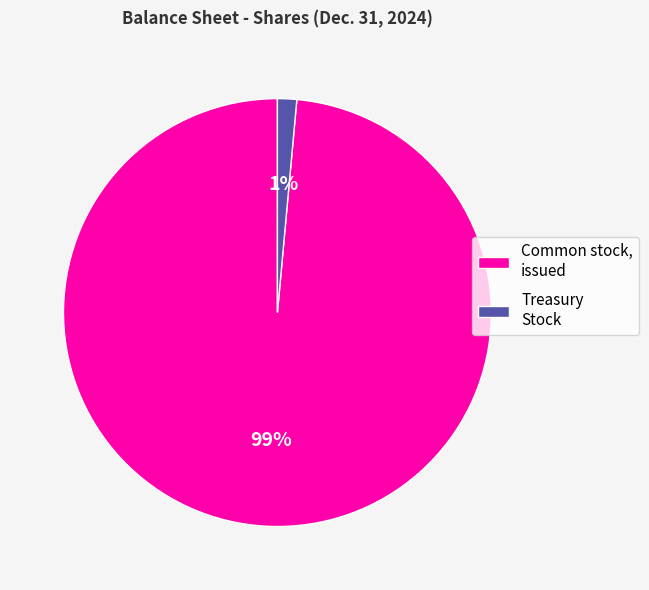

To the nearest percent, what is the combined percentage of Common stock, issued and Treasury Stock?

100%